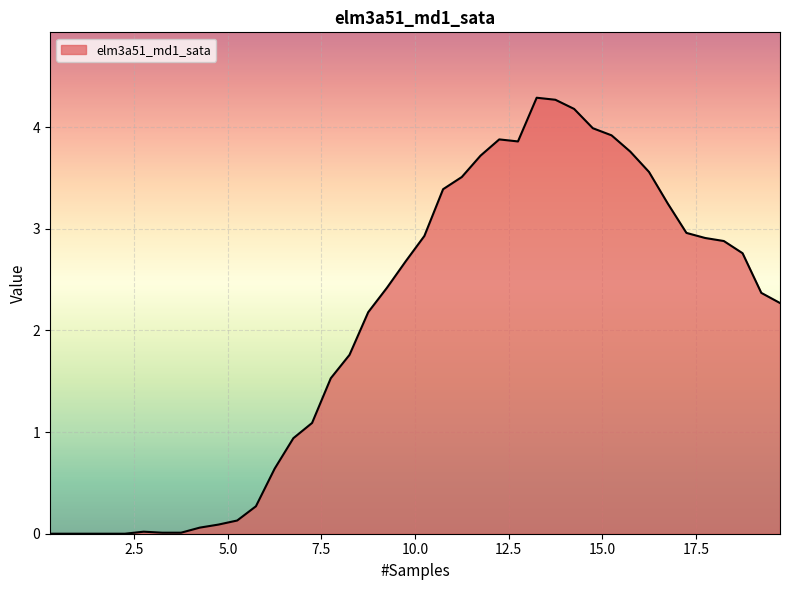

What is the maximum value shown in the chart?

4.3